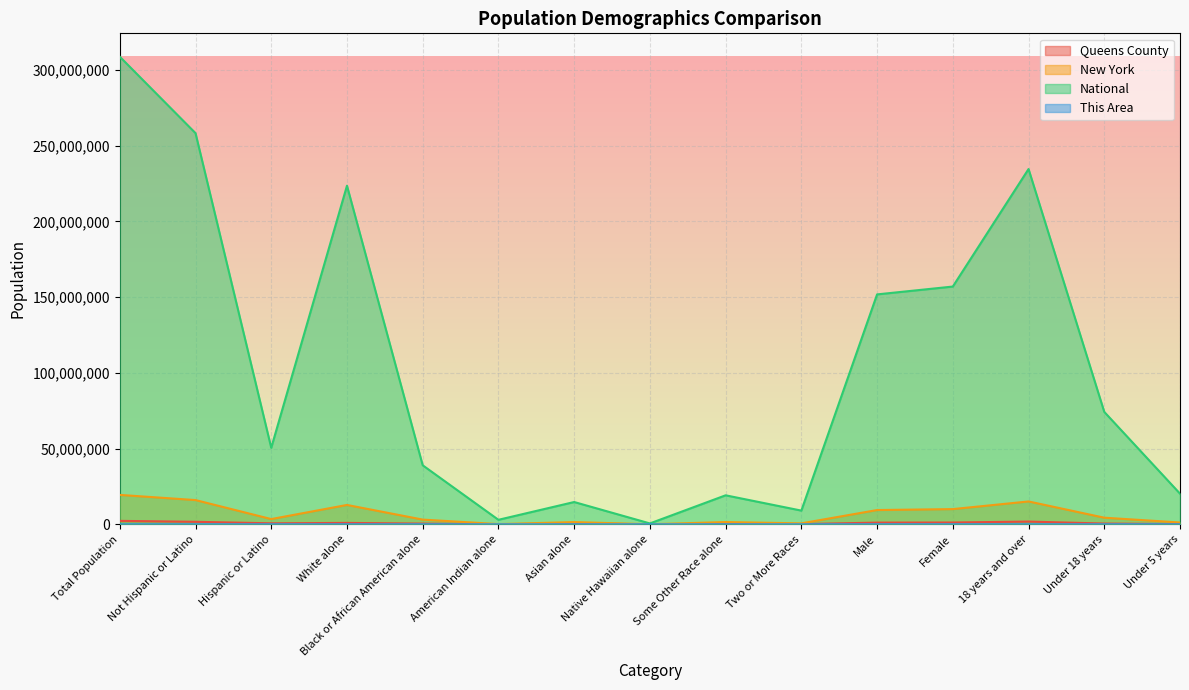

The value of New York at Under 18 years is 4324929. True or false?

True